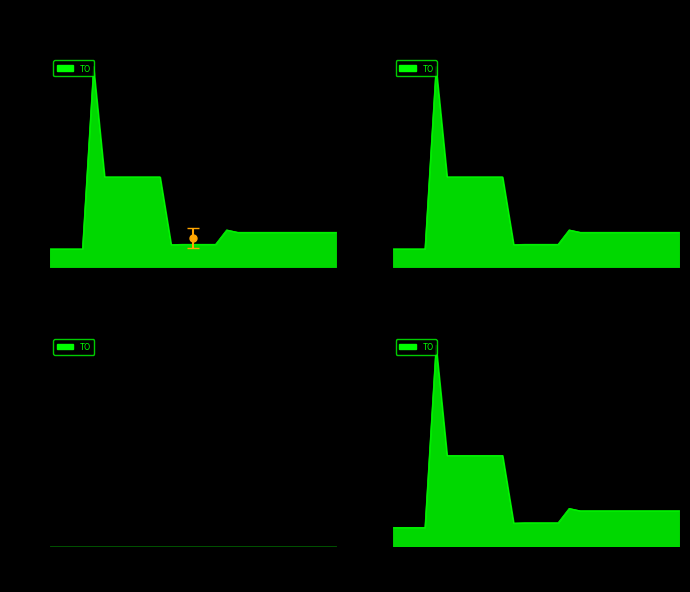

Which has a higher value, 2020 Opmaak goedgekeurd or 2022 Opmaak ontwerp?

2022 Opmaak ontwerp